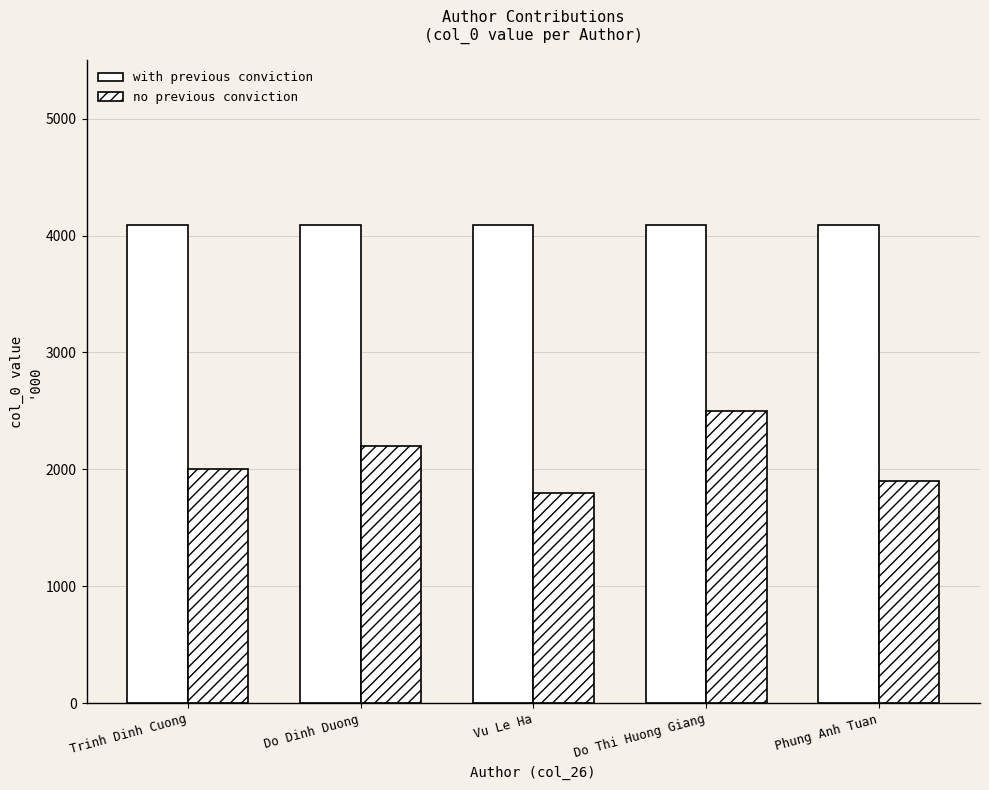

Reading left to right, what are all the values shown in this chart?

with previous conviction: Trinh Dinh Cuong=4090	Do Dinh Duong=4090	Vu Le Ha=4090	Do Thi Huong Giang=4090	Phung Anh Tuan=4090
no previous conviction: Trinh Dinh Cuong=2000	Do Dinh Duong=2200	Vu Le Ha=1800	Do Thi Huong Giang=2500	Phung Anh Tuan=1900